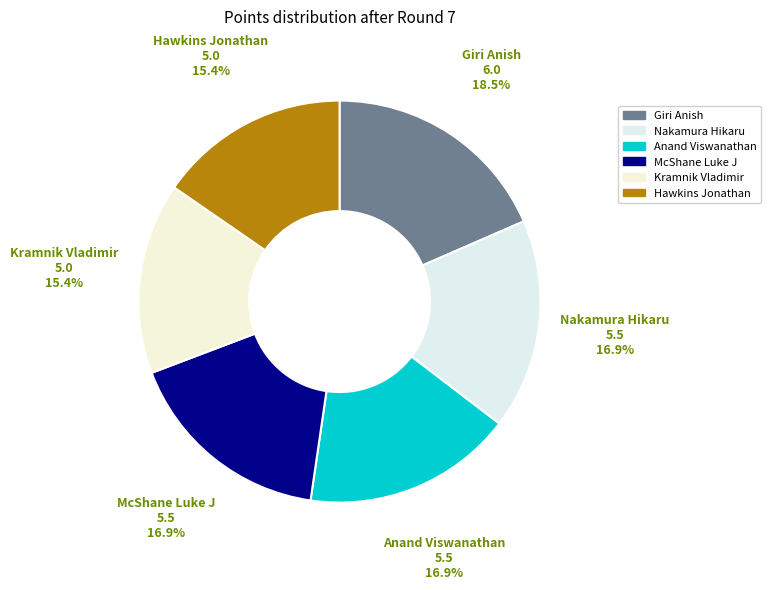

How many slices are in this pie chart?

6